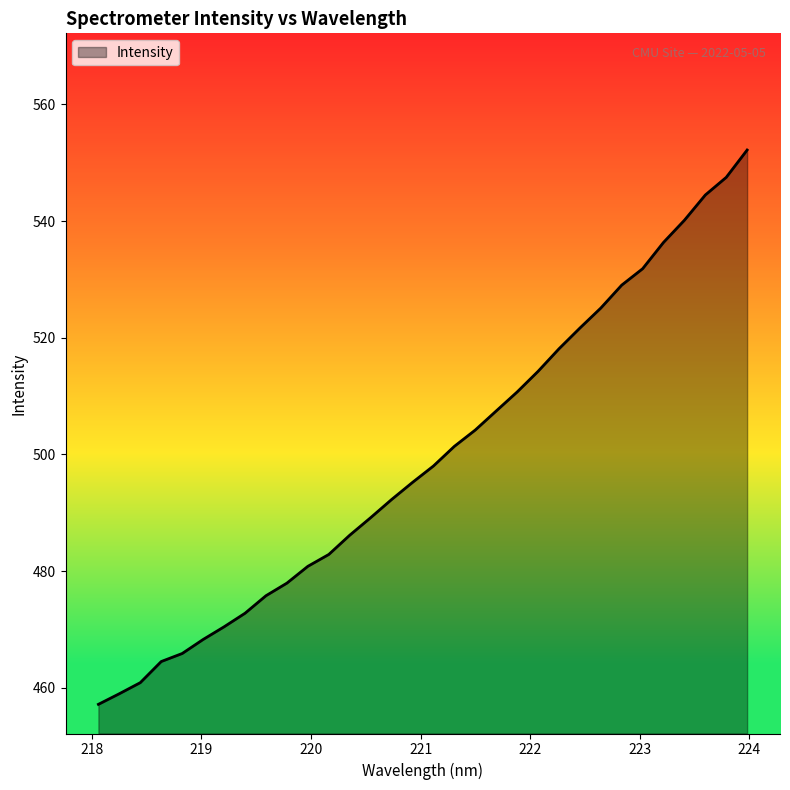

What is the minimum value shown in the chart?

457.2